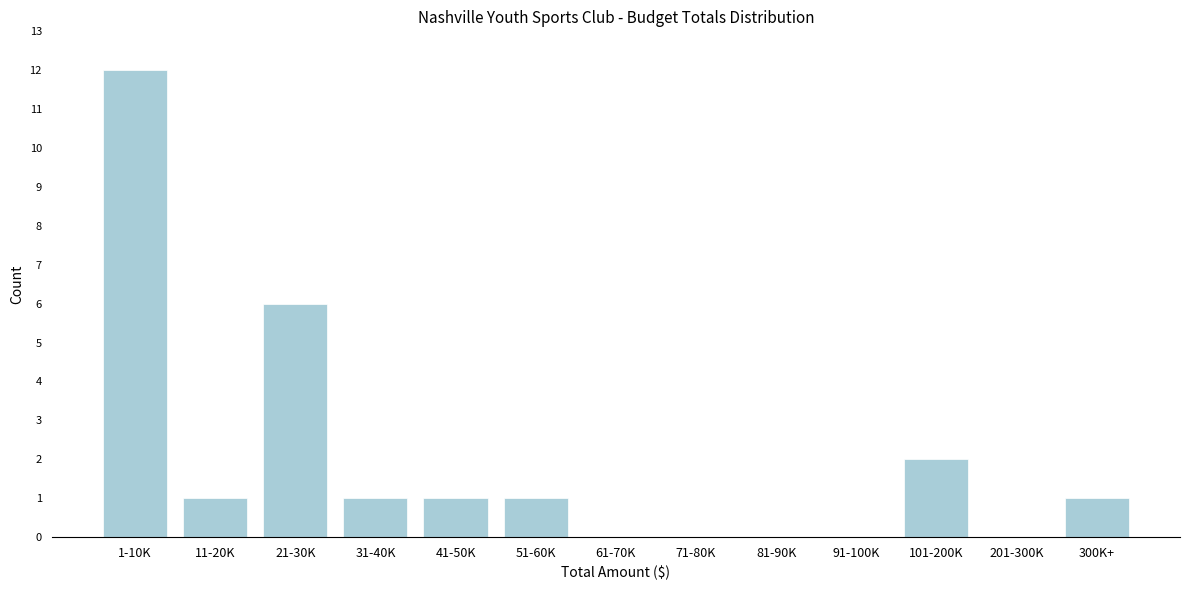

Reading right to left, extract all data points from this chart.

300K+=1	201-300K=0	101-200K=2	91-100K=0	81-90K=0	71-80K=0	61-70K=0	51-60K=1	41-50K=1	31-40K=1	21-30K=6	11-20K=1	1-10K=12